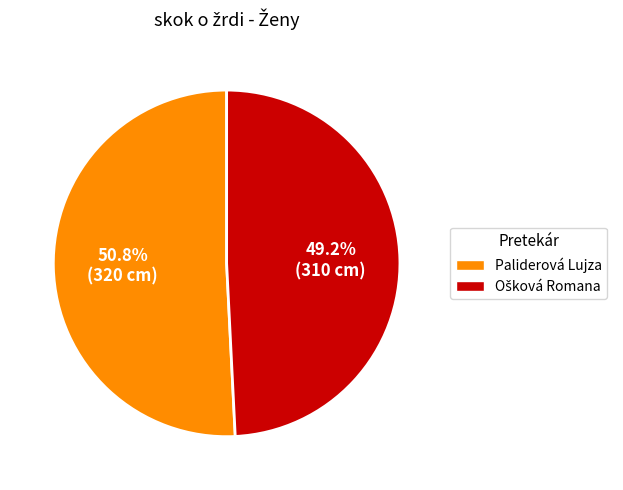

Does Paliderová Lujza account for over 50% of the chart?

Yes